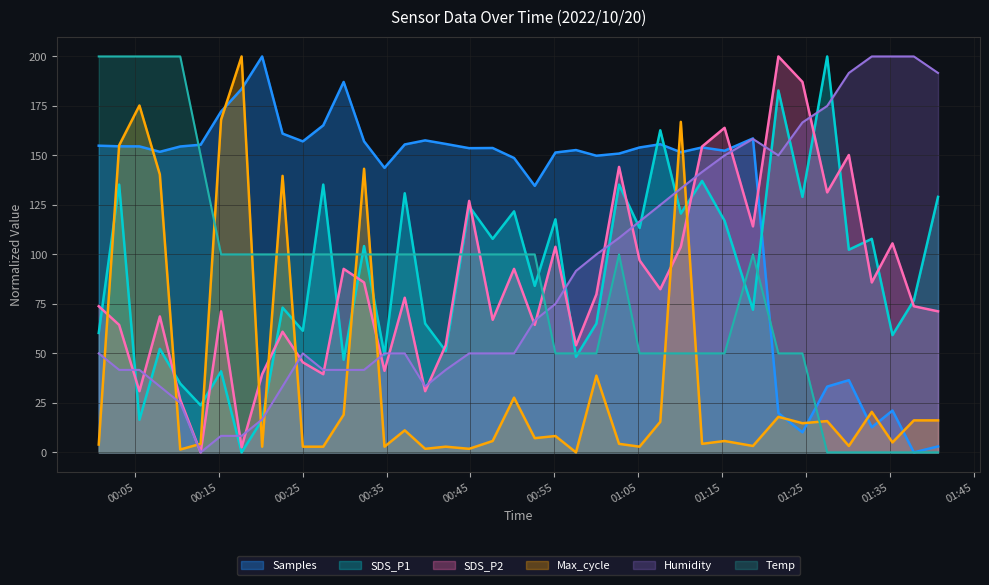

What is the difference between the maximum and second lowest values in the Max_cycle series?

198.6